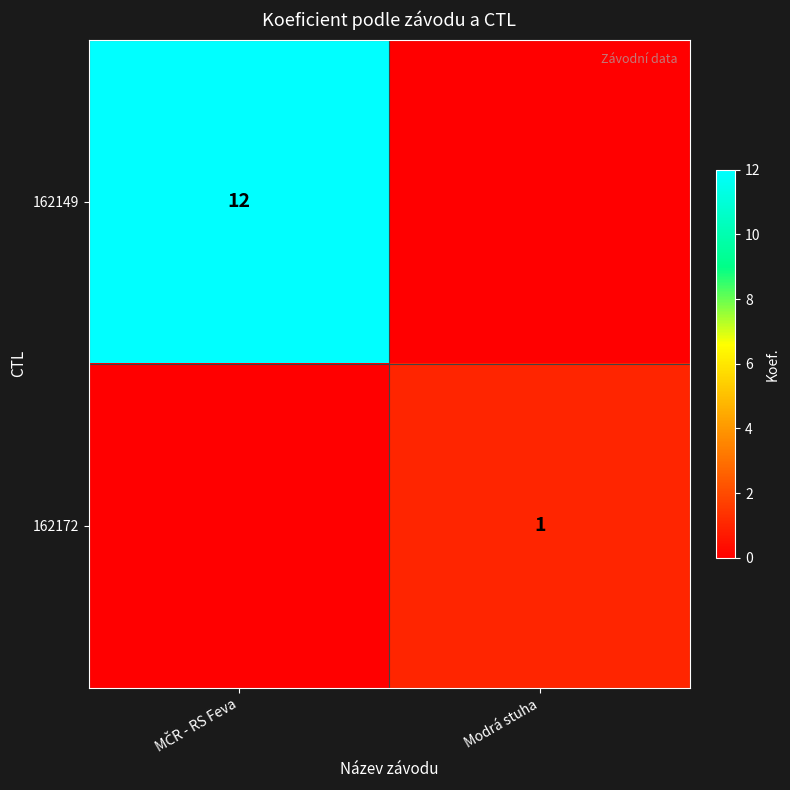

Is it true that 162172 equals 1 at Modrá stuha?

True